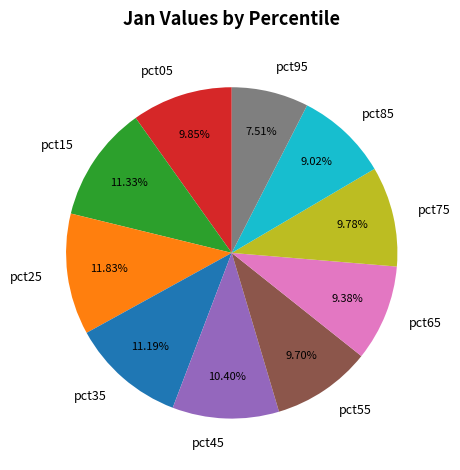

To the nearest percent, what percentage of the pie is pct95?

8%